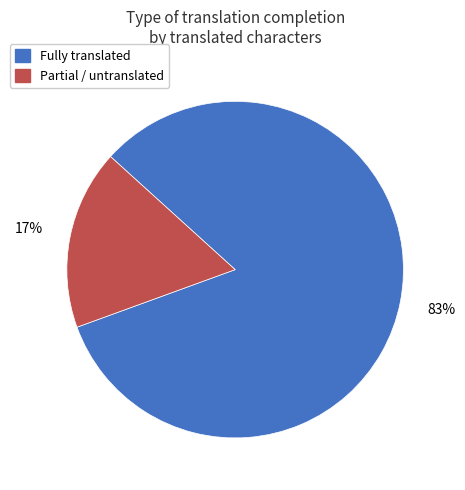

Do Fully translated and Partial / untranslated together represent more than half of the pie?

Yes